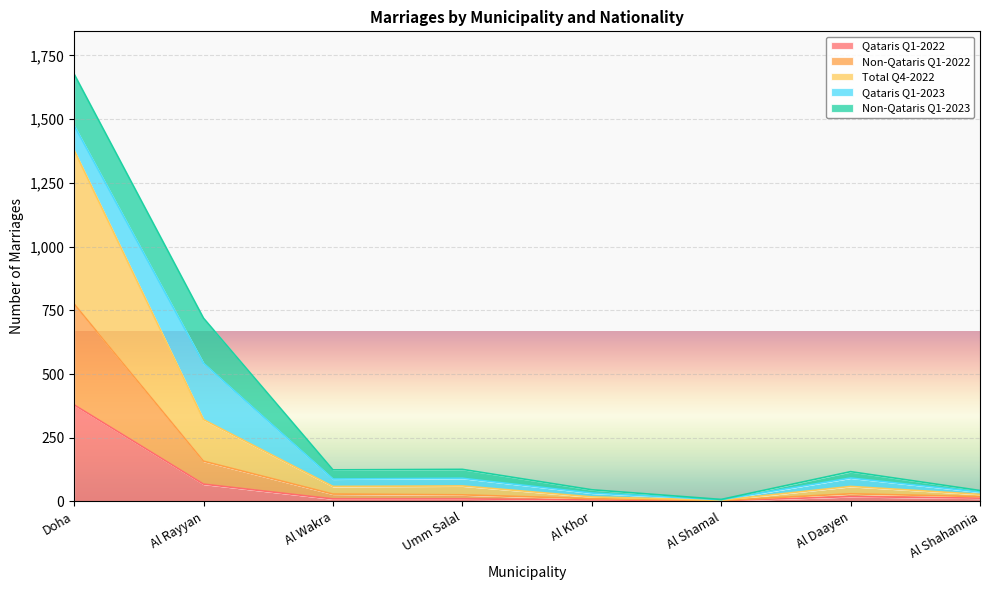

Which category has the highest value in the Qataris Q1-2022 series?

Doha